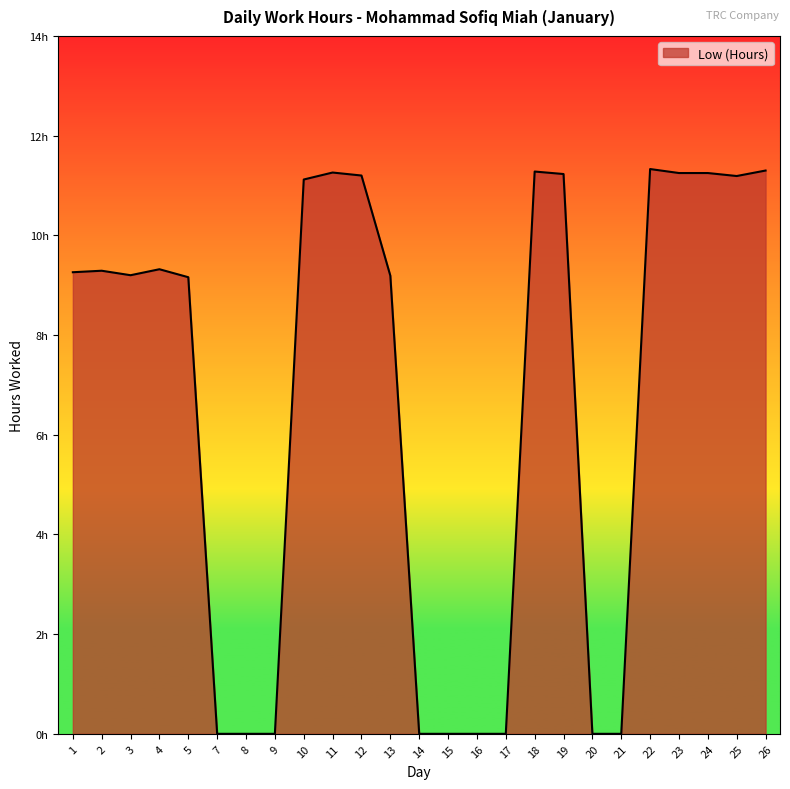

Rank the categories by value from highest to lowest.

22, 26, 18, 11, 23, 24, 19, 12, 25, 10, 4, 2, 1, 3, 13, 5, 7, 8, 9, 14, 15, 16, 17, 20, 21